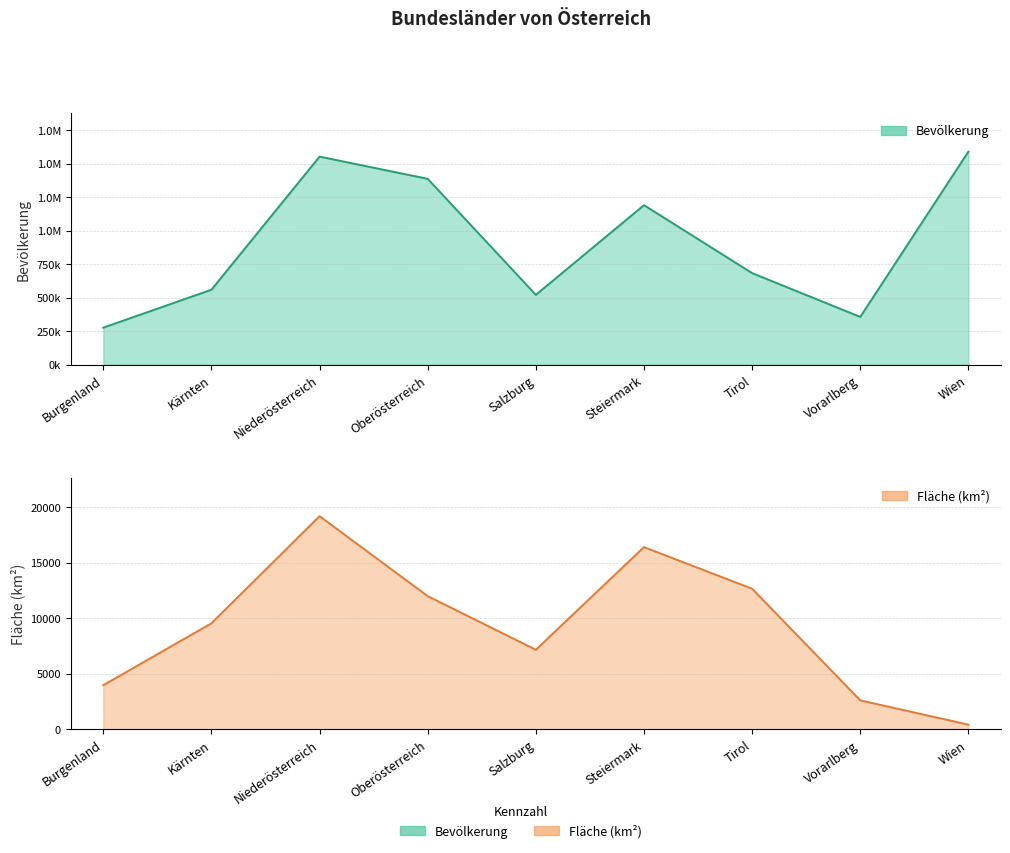

Reading left to right, transcribe all the data shown in this chart.

Bevölkerung: 276419	559440	1552848	1387086	521238	1190574	683317	356590	1590242
km²: 3965	9536	19178	11982	7154	16392	12648	2601	415